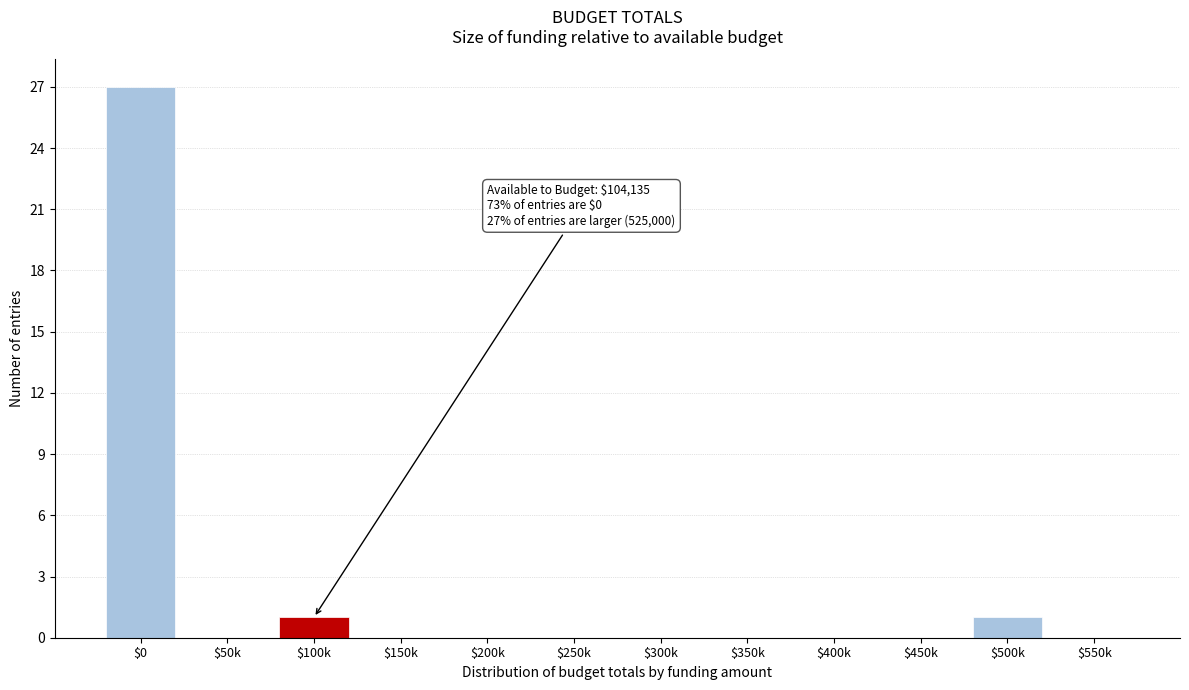

What is the maximum value shown in the chart?

27